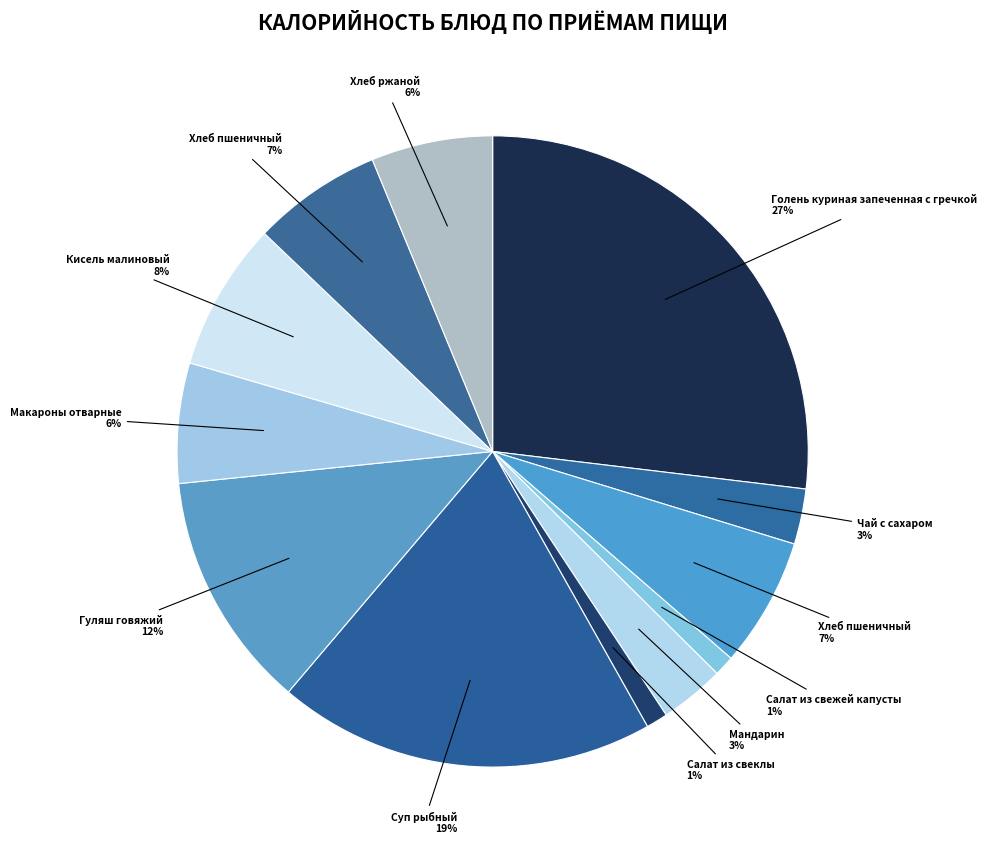

Is there a majority slice in this chart?

No